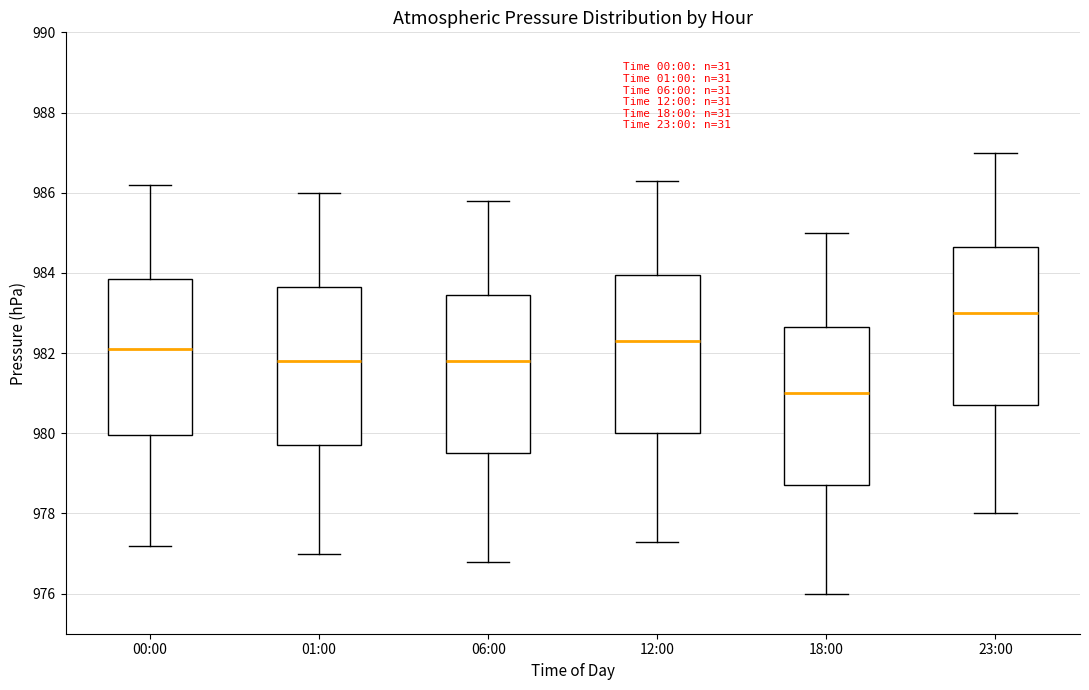

Reading left to right, transcribe this box plot: for each box, give where its median line is, the range the box spans, and where its two whiskers end, as read against the y-axis. The values are not printed on the chart, so give them approximately, as read against the axis.

00:00: median 982.2, box 980.0 to 983.8, whiskers 977.2 to 986.2
01:00: median 981.8, box 979.8 to 983.6, whiskers 977.0 to 986.0
06:00: median 981.8, box 979.6 to 983.4, whiskers 976.8 to 985.8
12:00: median 982.4, box 980.0 to 984.0, whiskers 977.4 to 986.4
18:00: median 981.0, box 978.8 to 982.6, whiskers 976.0 to 985.0
23:00: median 983.0, box 980.8 to 984.6, whiskers 978.0 to 987.0